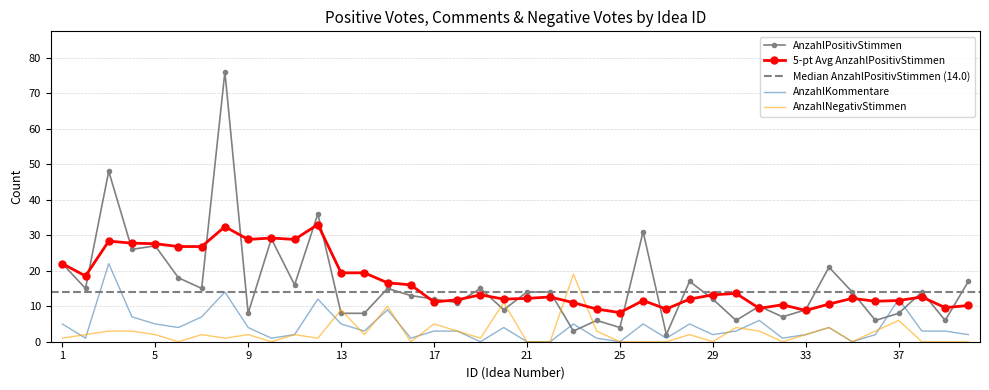

What is the value of the AnzahlPositivStimmen point at the 24th from the left?

6